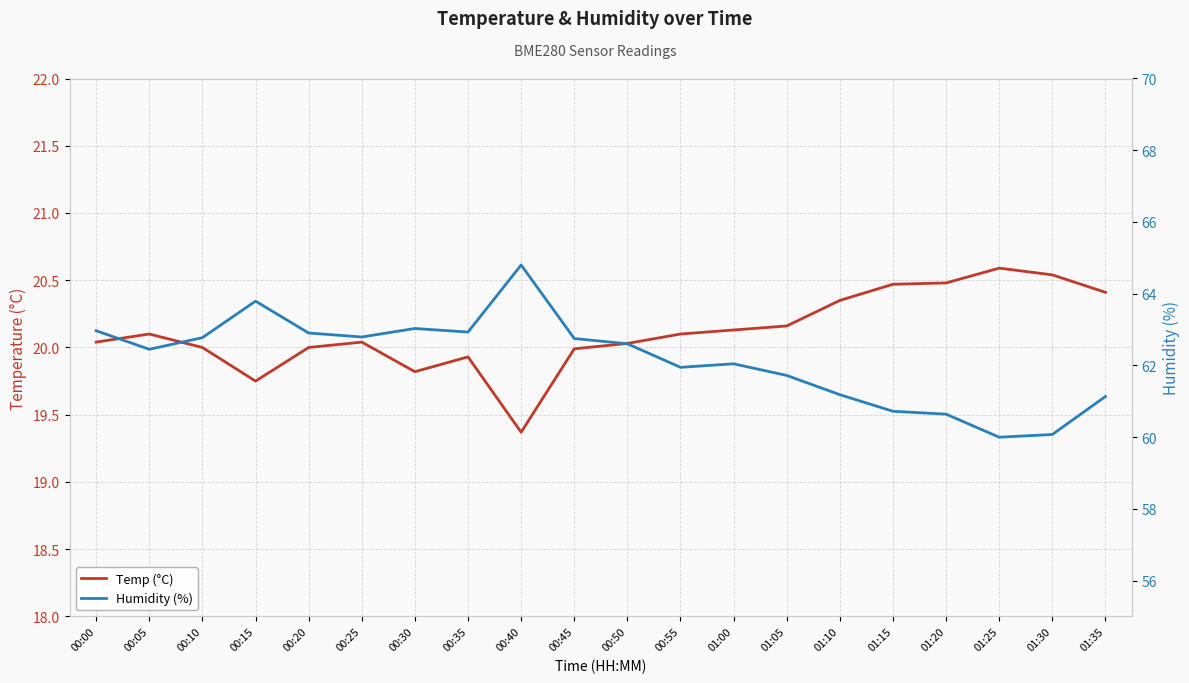

True or false: Temp (°C) and Humidity (%) cross at least once.

False